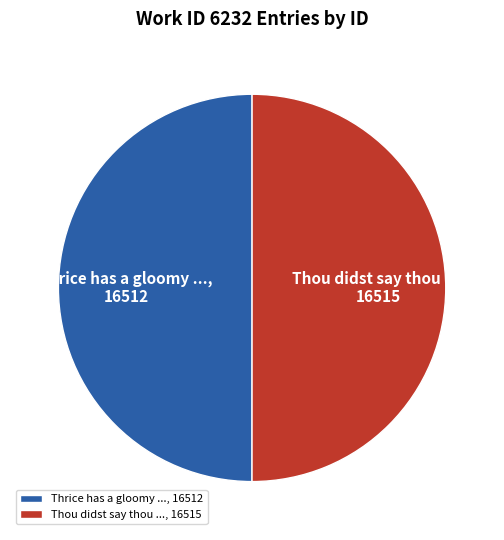

Approximately how many times larger is the value at Thou didst say thou ..., 16515 compared to Thrice has a gloomy ..., 16512?

1.0